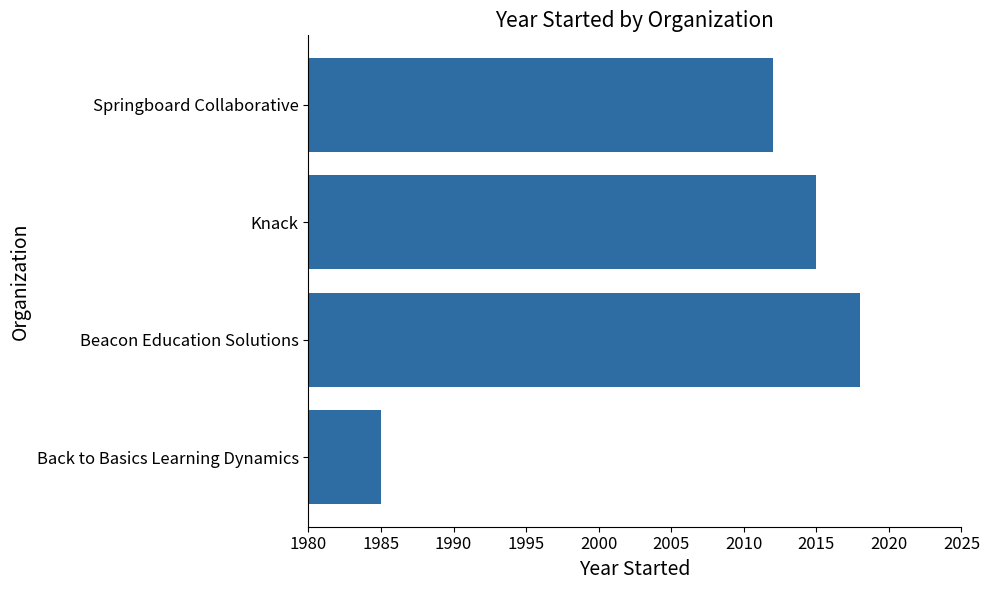

At which label is the value closest to 2001?

Springboard Collaborative